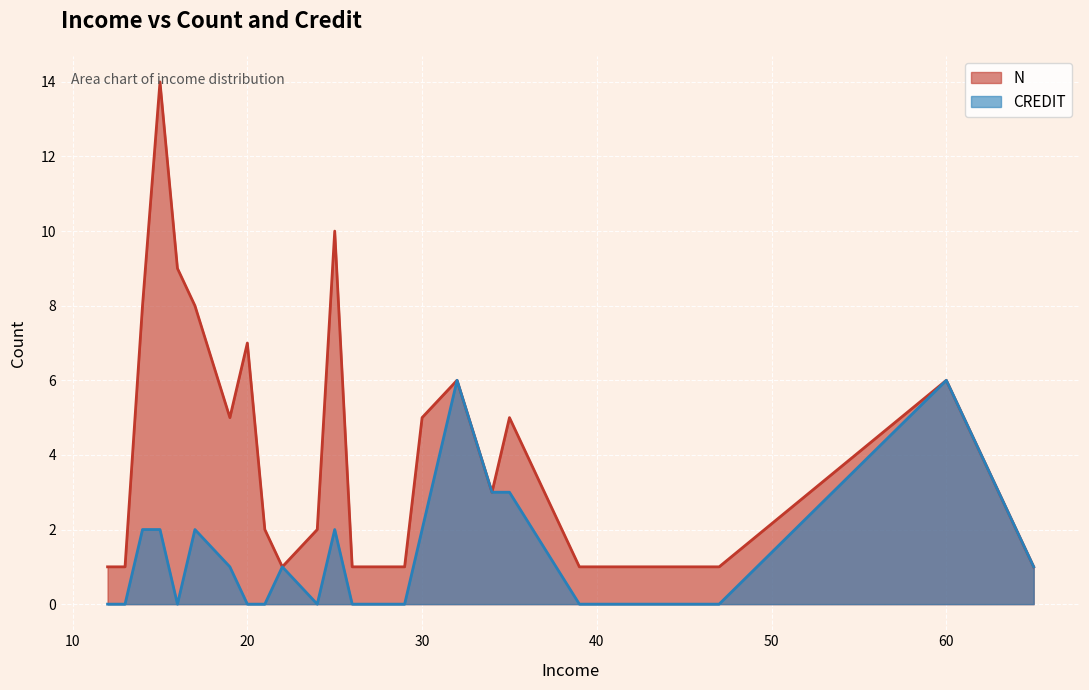

At which category does credit reach its first local valley?

16